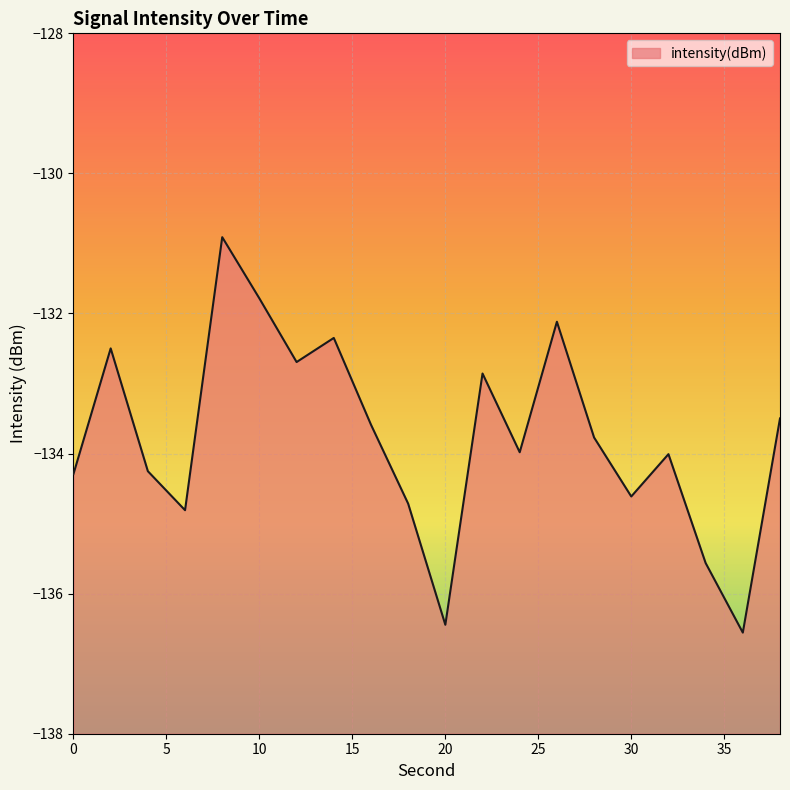

At which category does the chart reach its minimum across all series?

36